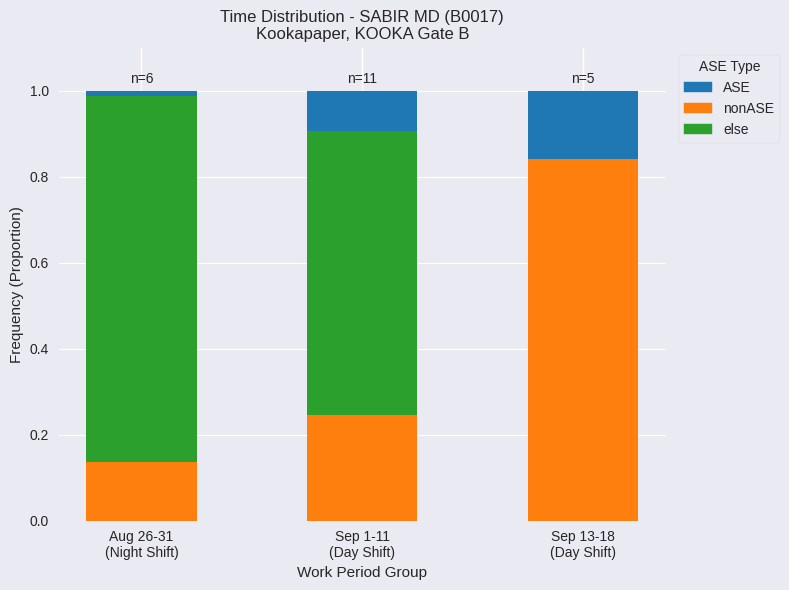

Count the number of categories in the chart.

3